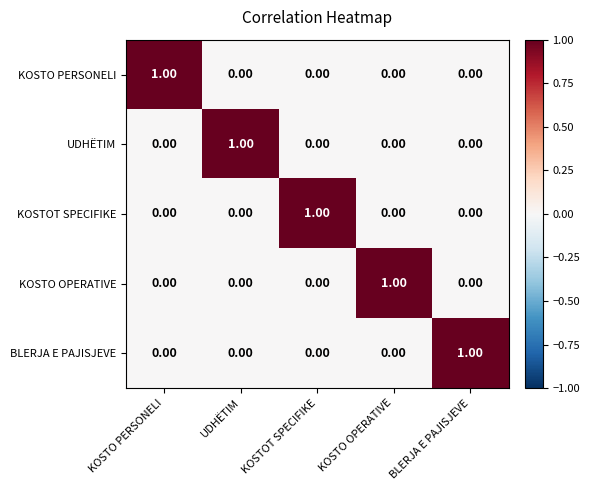

At how many categories does at least one series exceed 0?

5